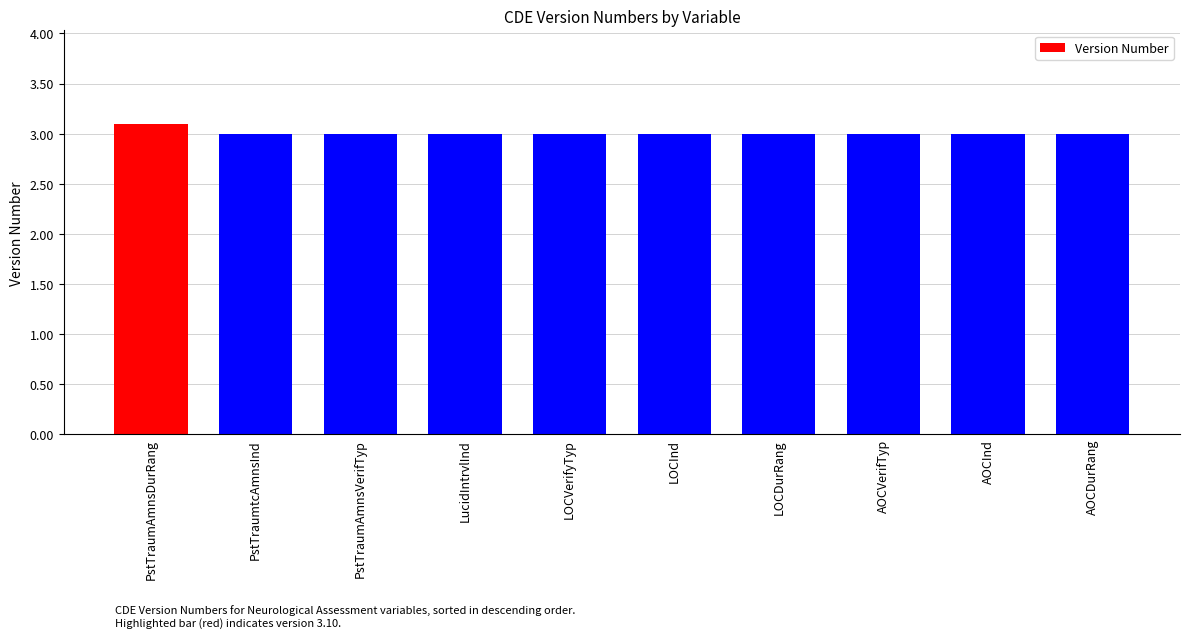

What position from the left is PstTraumAmnsVerifTyp?

3